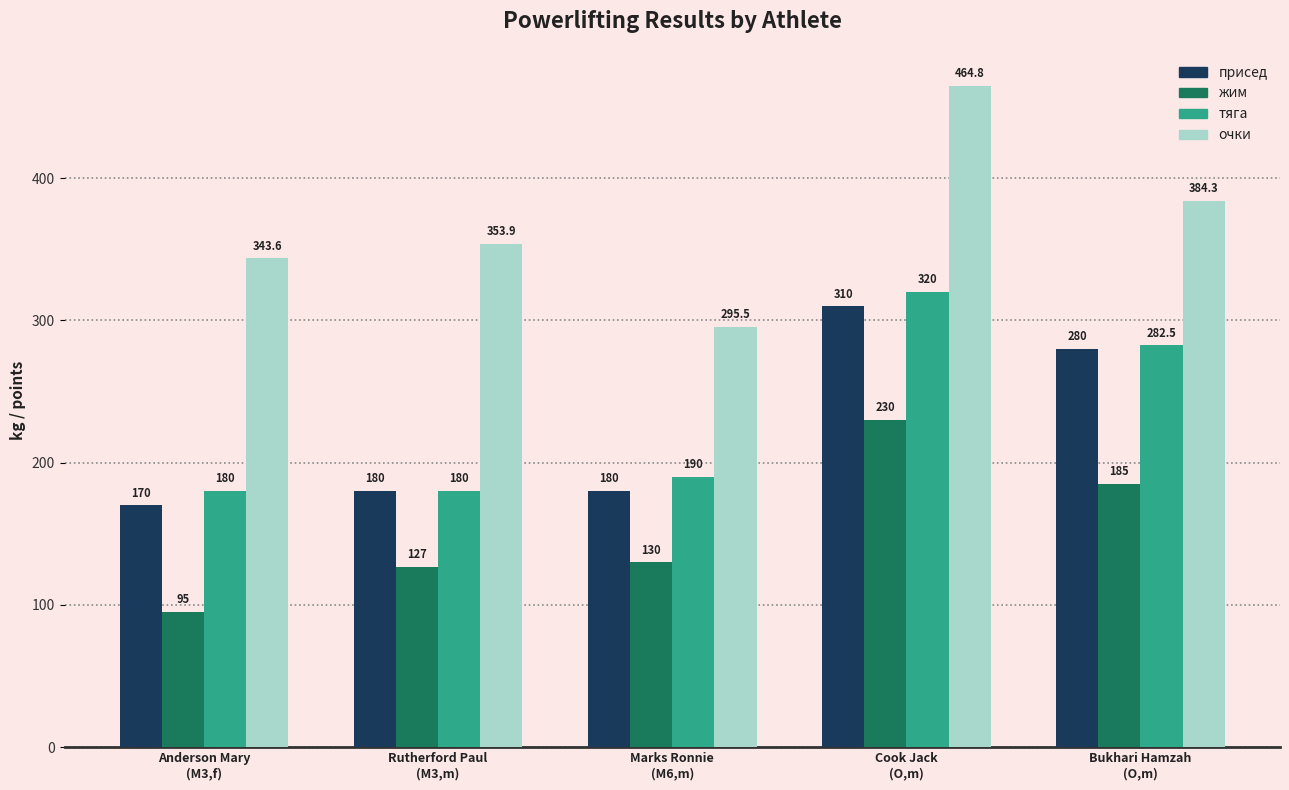

Reading left to right, list all the values displayed in this chart.

присед: Anderson Mary
(M3,f)=170.0	Rutherford Paul
(M3,m)=180.0	Marks Ronnie
(M6,m)=180.0	Cook Jack
(O,m)=310.0	Bukhari Hamzah
(O,m)=280.0
жим: Anderson Mary
(M3,f)=95.0	Rutherford Paul
(M3,m)=127.0	Marks Ronnie
(M6,m)=130.0	Cook Jack
(O,m)=230.0	Bukhari Hamzah
(O,m)=185.0
тяга: Anderson Mary
(M3,f)=180.0	Rutherford Paul
(M3,m)=180.0	Marks Ronnie
(M6,m)=190.0	Cook Jack
(O,m)=320.0	Bukhari Hamzah
(O,m)=282.5
очки: Anderson Mary
(M3,f)=343.6	Rutherford Paul
(M3,m)=353.9	Marks Ronnie
(M6,m)=295.5	Cook Jack
(O,m)=464.8	Bukhari Hamzah
(O,m)=384.3